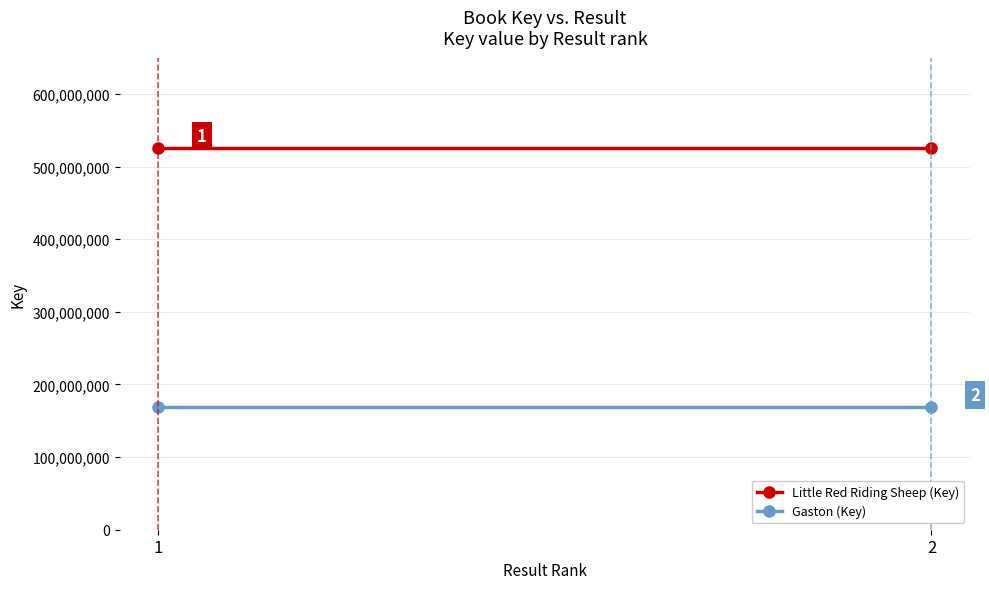

Reading left to right, list all the values displayed in this chart.

Little Red Riding Sheep (Key): 525938552	525938552
Gaston (Key): 168488454	168488454